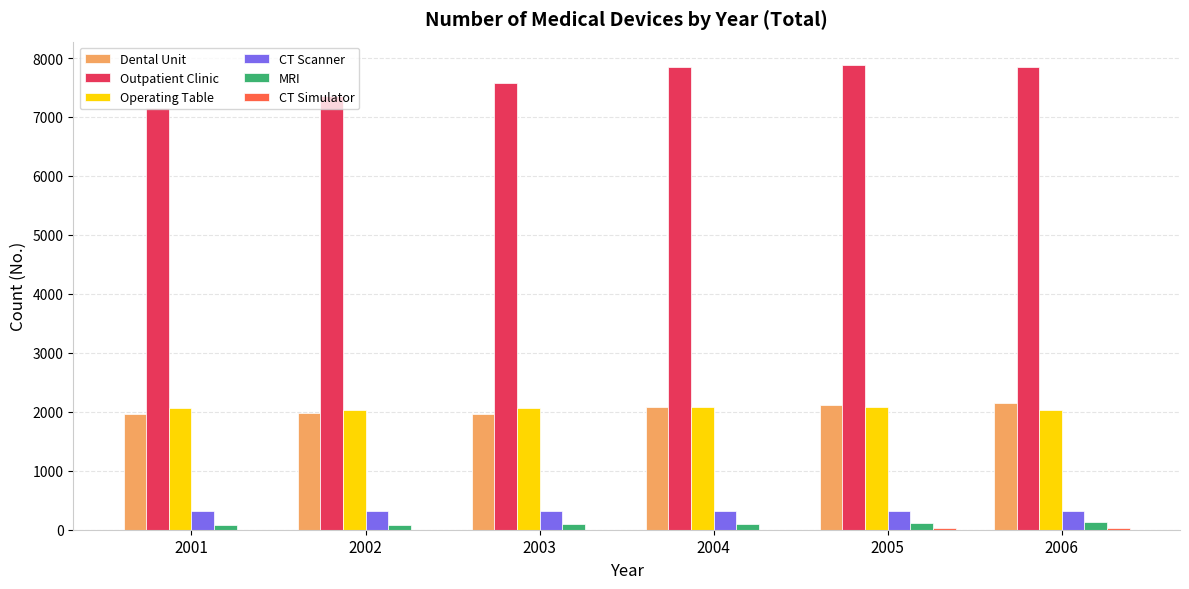

Count the number of data series in this chart.

6